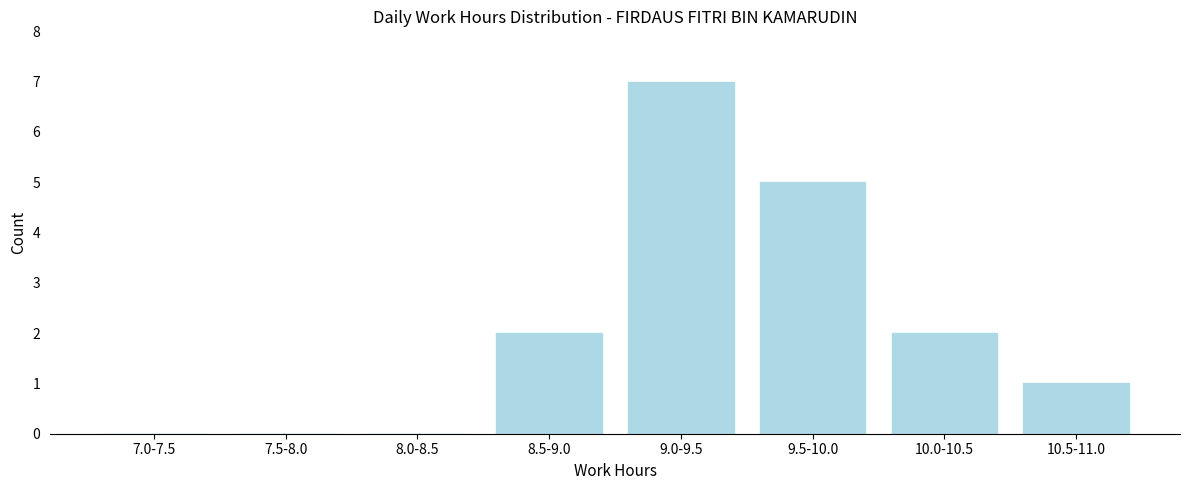

Reading right to left, transcribe all the data shown in this chart.

10.5-11.0=1	10.0-10.5=2	9.5-10.0=5	9.0-9.5=7	8.5-9.0=2	8.0-8.5=0	7.5-8.0=0	7.0-7.5=0